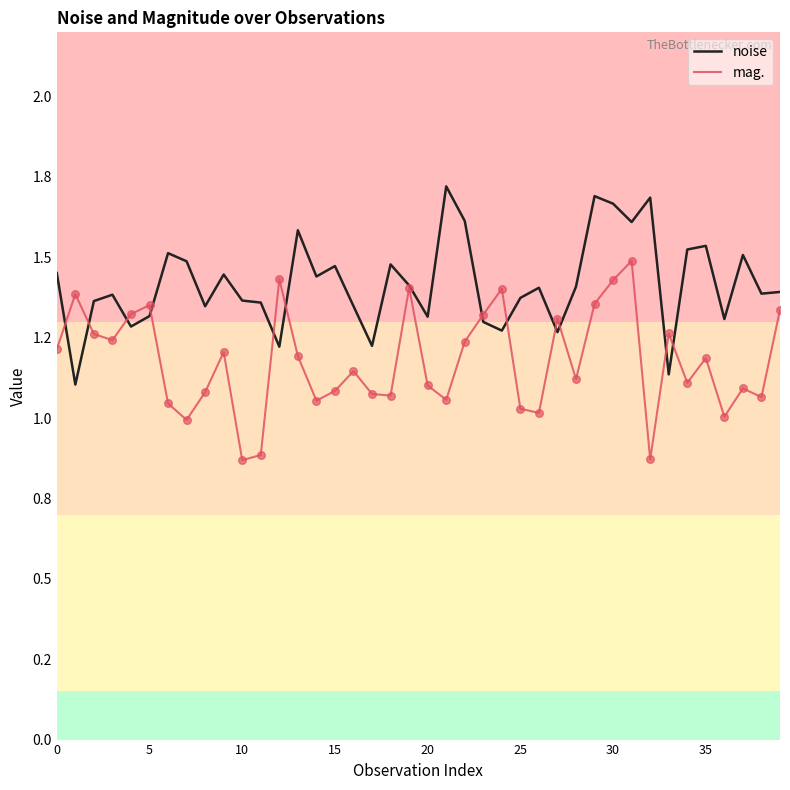

Does the chart have visible grid lines?

No